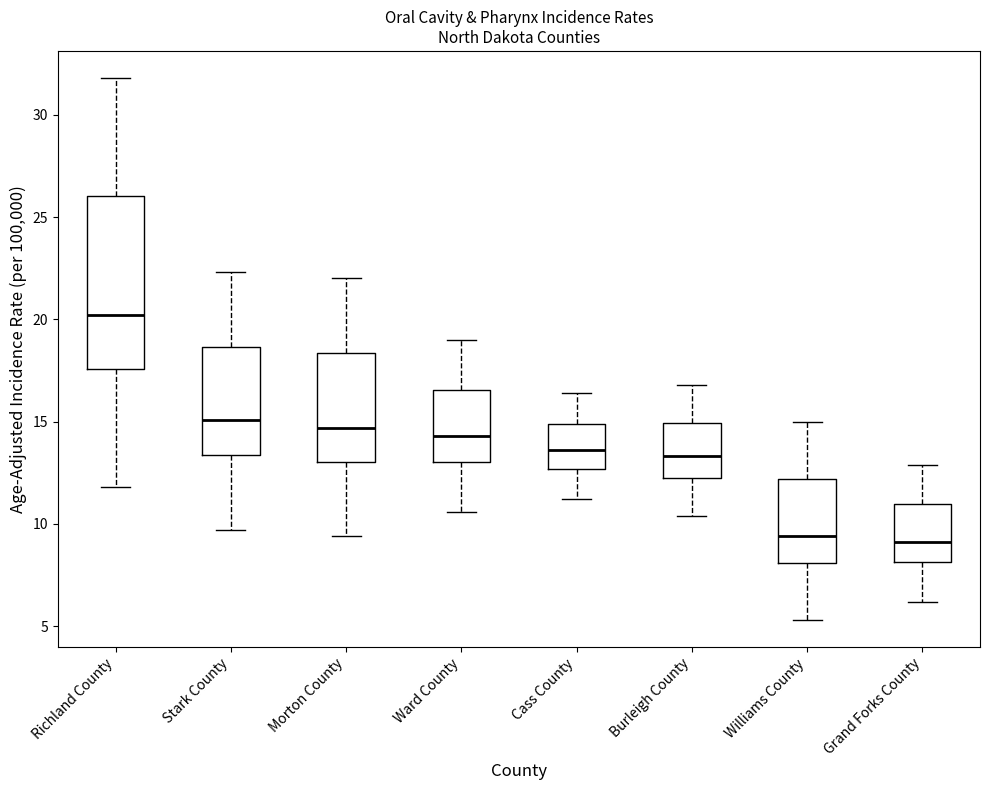

Which box is the tallest, from its lower edge to its upper edge?

Richland County